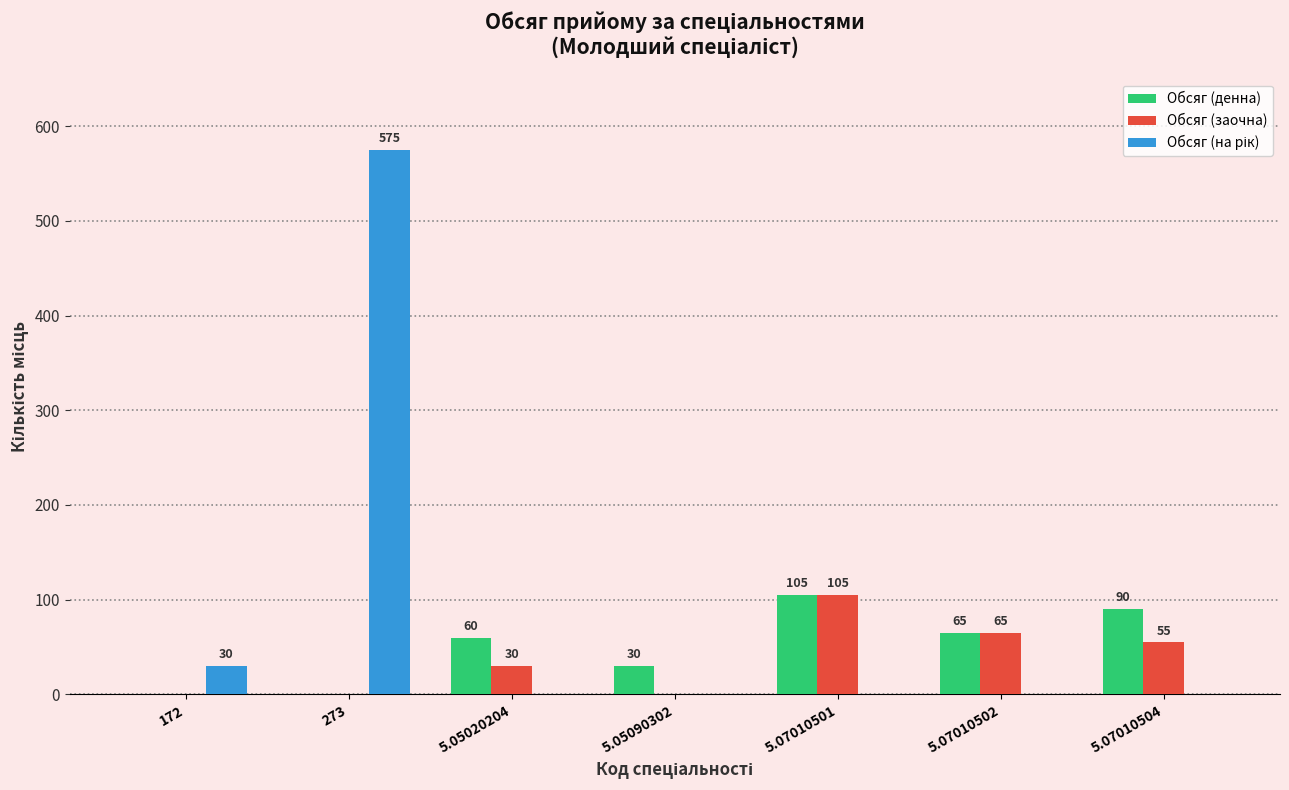

Is it true that Обсяг (заочна) equals 101 at 5.07010502?

False